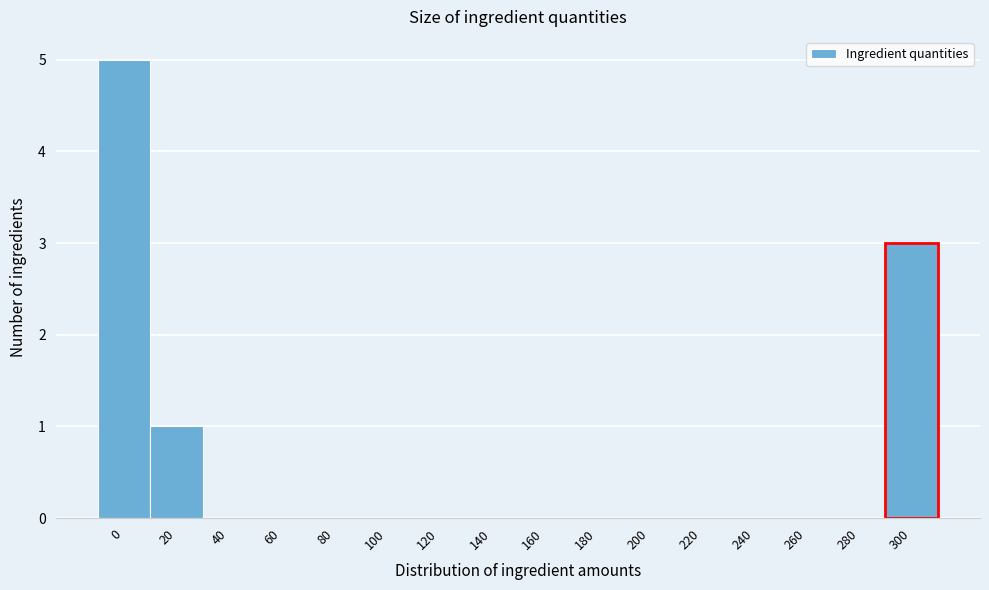

Reading right to left, what are all the values shown in this chart?

300=3	280=0	260=0	240=0	220=0	200=0	180=0	160=0	140=0	120=0	100=0	80=0	60=0	40=0	20=1	0=5